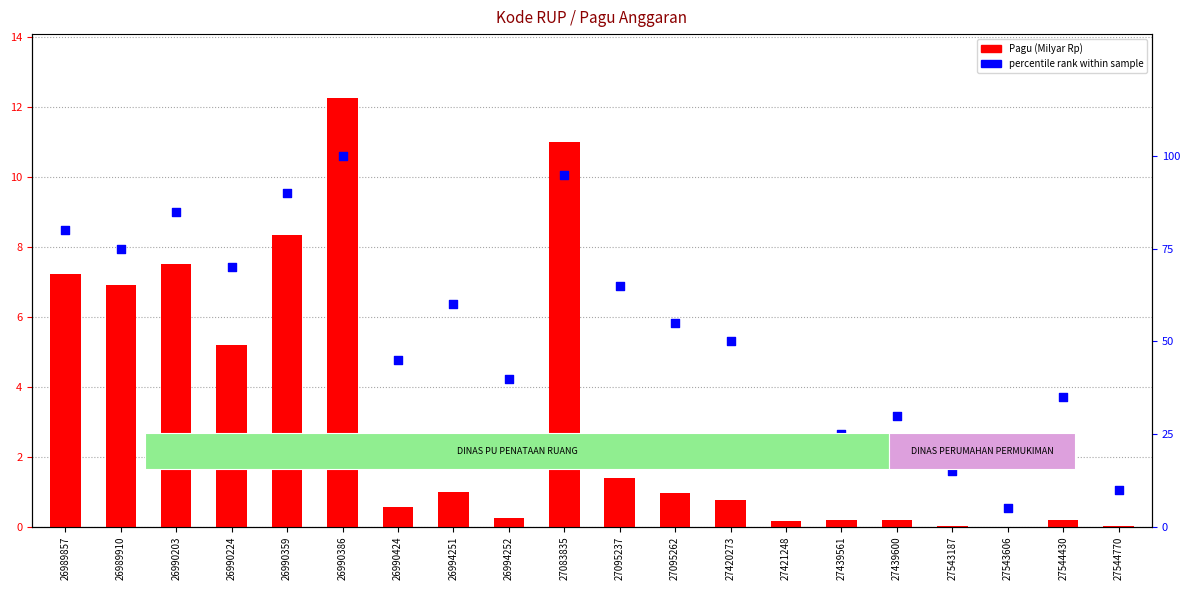

At how many categories does at least one series exceed 77?

5